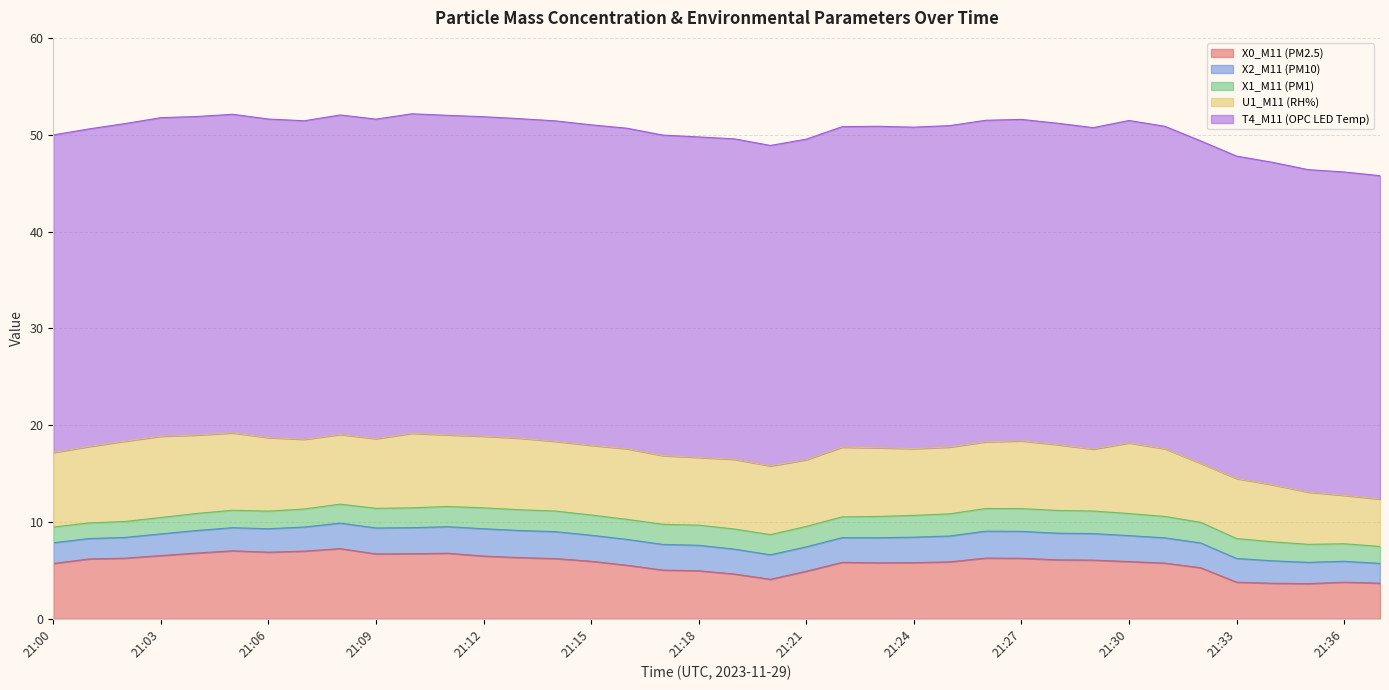

What is the difference between the maximum and minimum values in the X0_M11 (PM2.5) series?

3.6